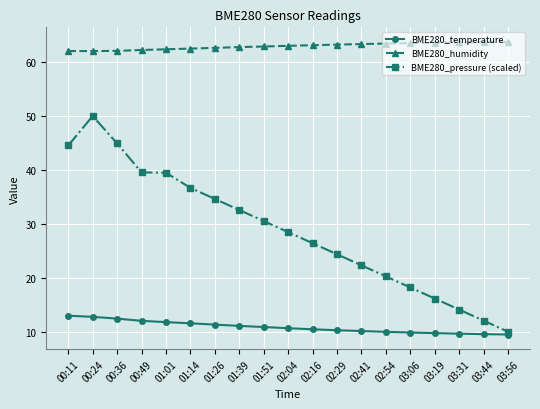

What is the maximum value shown in the chart?

63.7